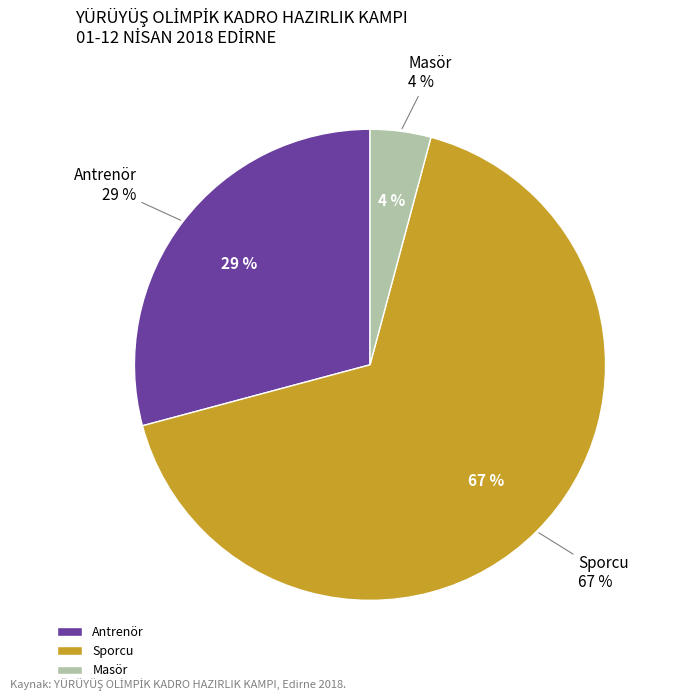

Which slice is the largest?

Sporcu